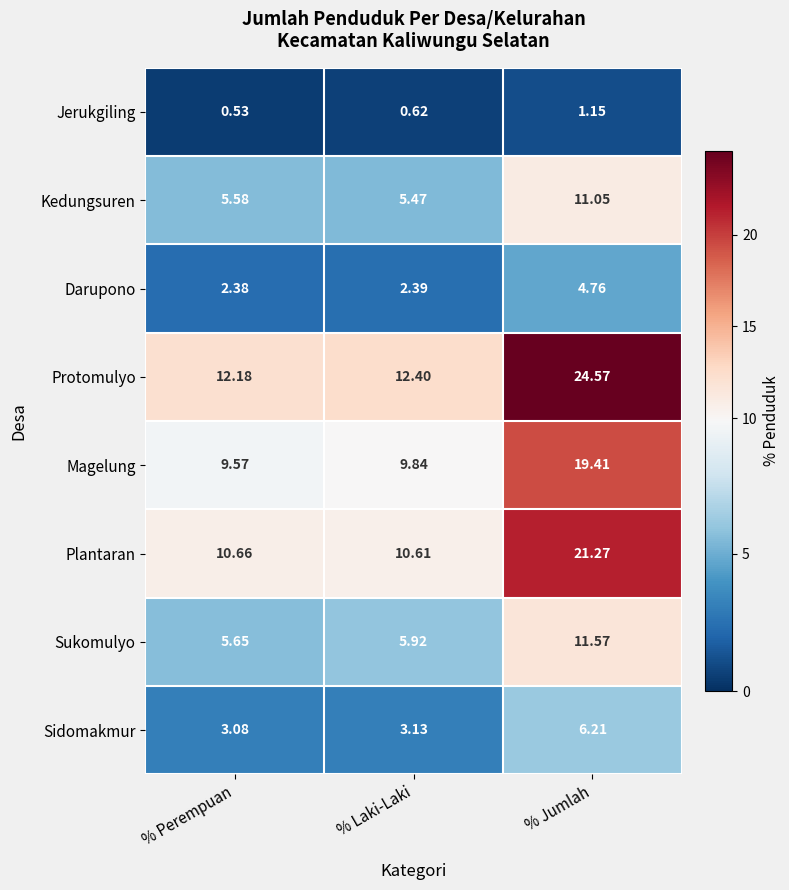

At % Laki-Laki, list the series in order from smallest to largest.

Jerukgiling, Darupono, Sidomakmur, Kedungsuren, Sukomulyo, Magelung, Plantaran, Protomulyo